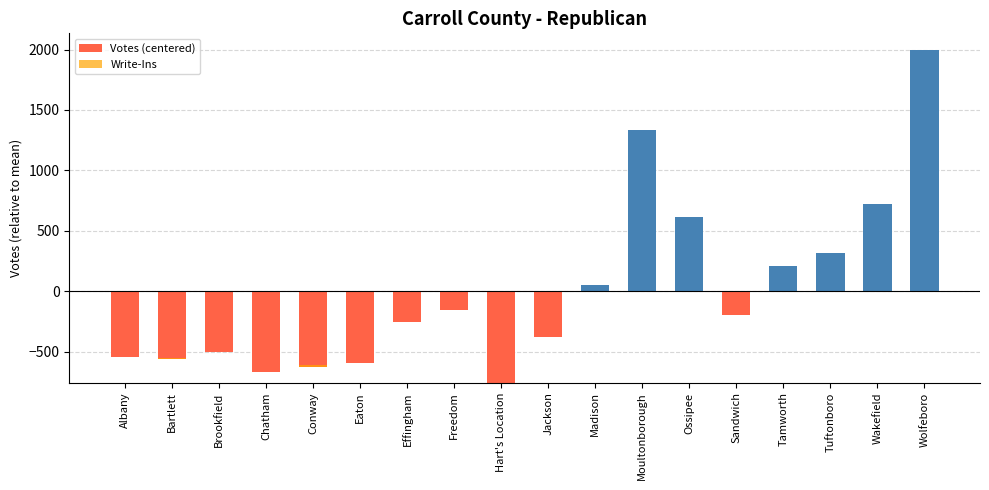

Which series has the largest range (max minus min)?

Votes (centered)